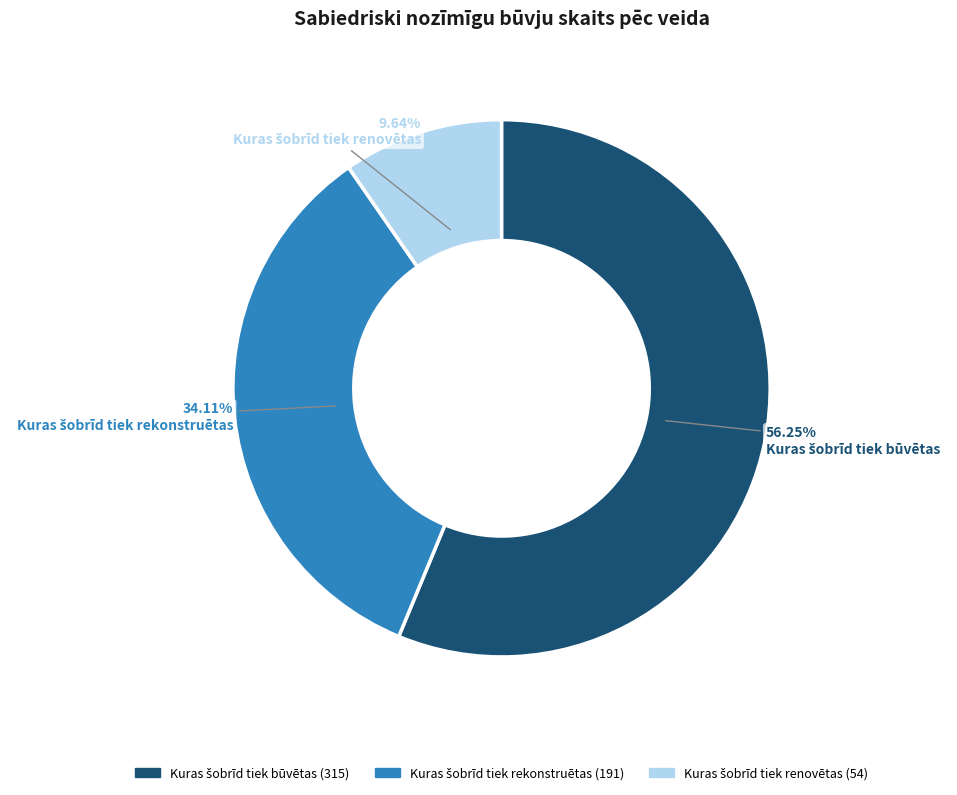

Does any single category account for the majority?

Yes